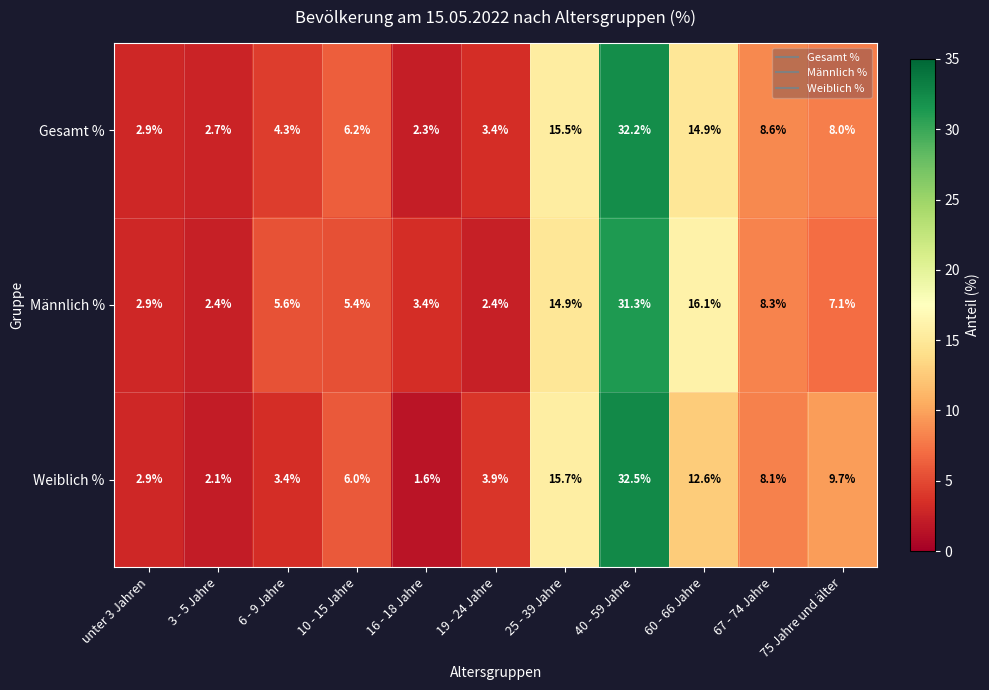

Where is Gesamt % nearest to the value 17?

25 - 39 Jahre